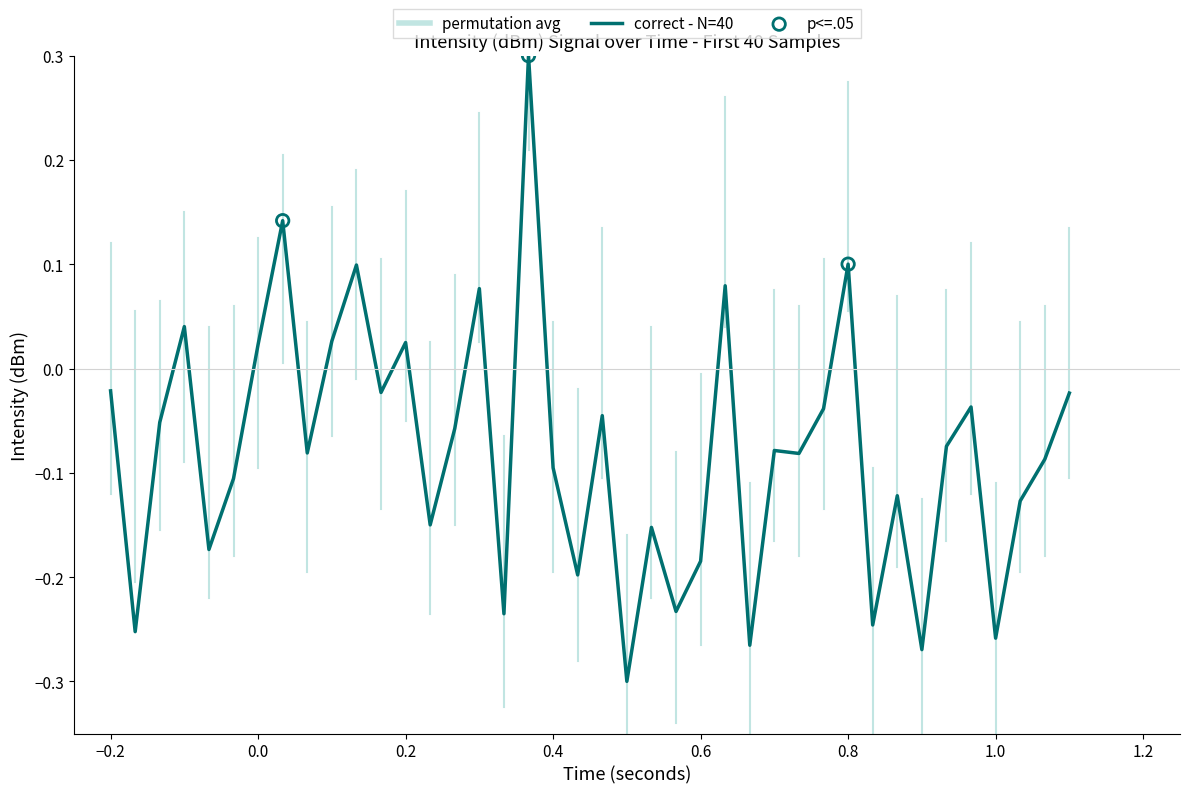

What is the greatest value displayed?

0.3